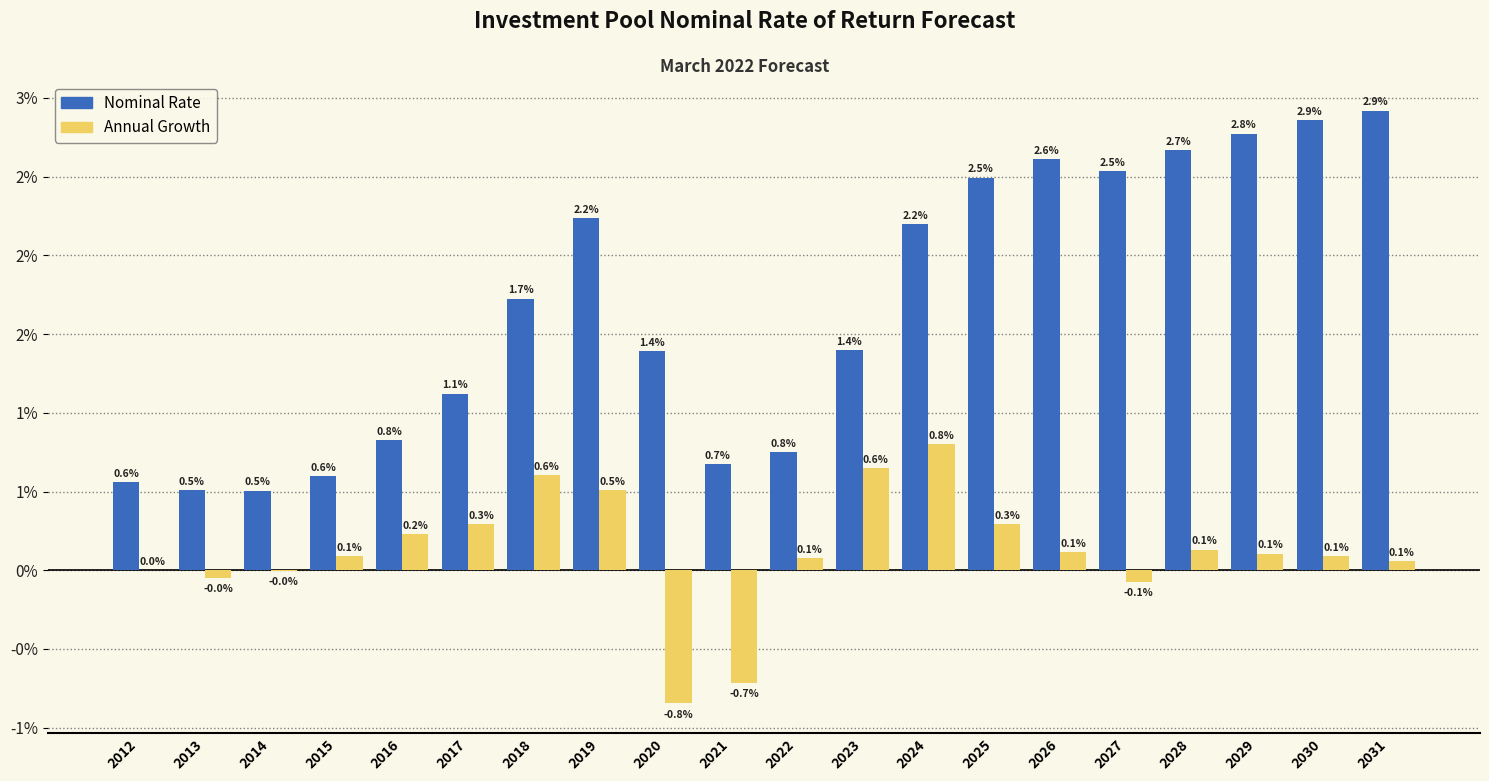

The value of Nominal Rate at 2020 is 0.0. True or false?

False